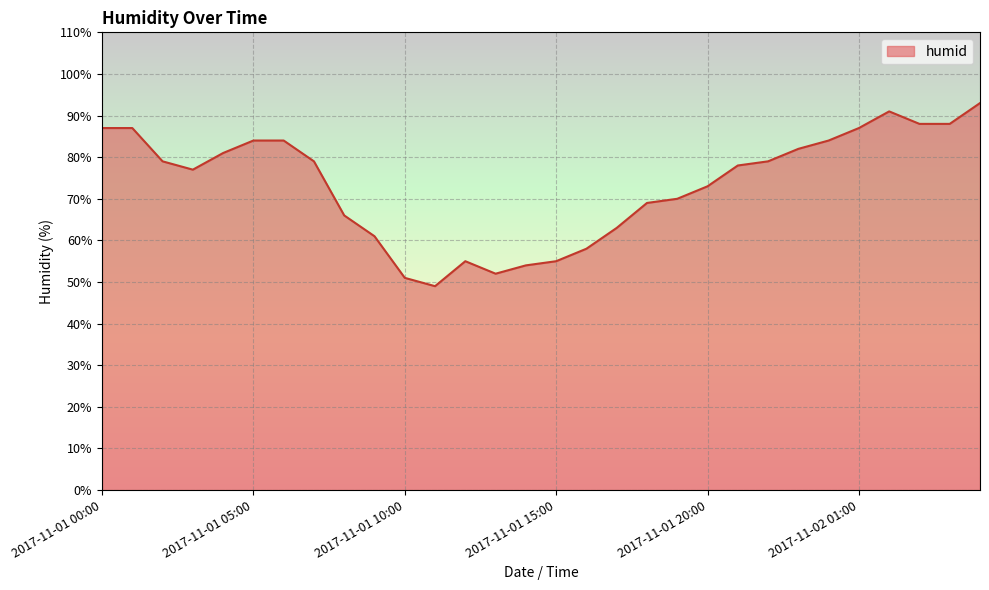

What is the greatest value displayed?

93